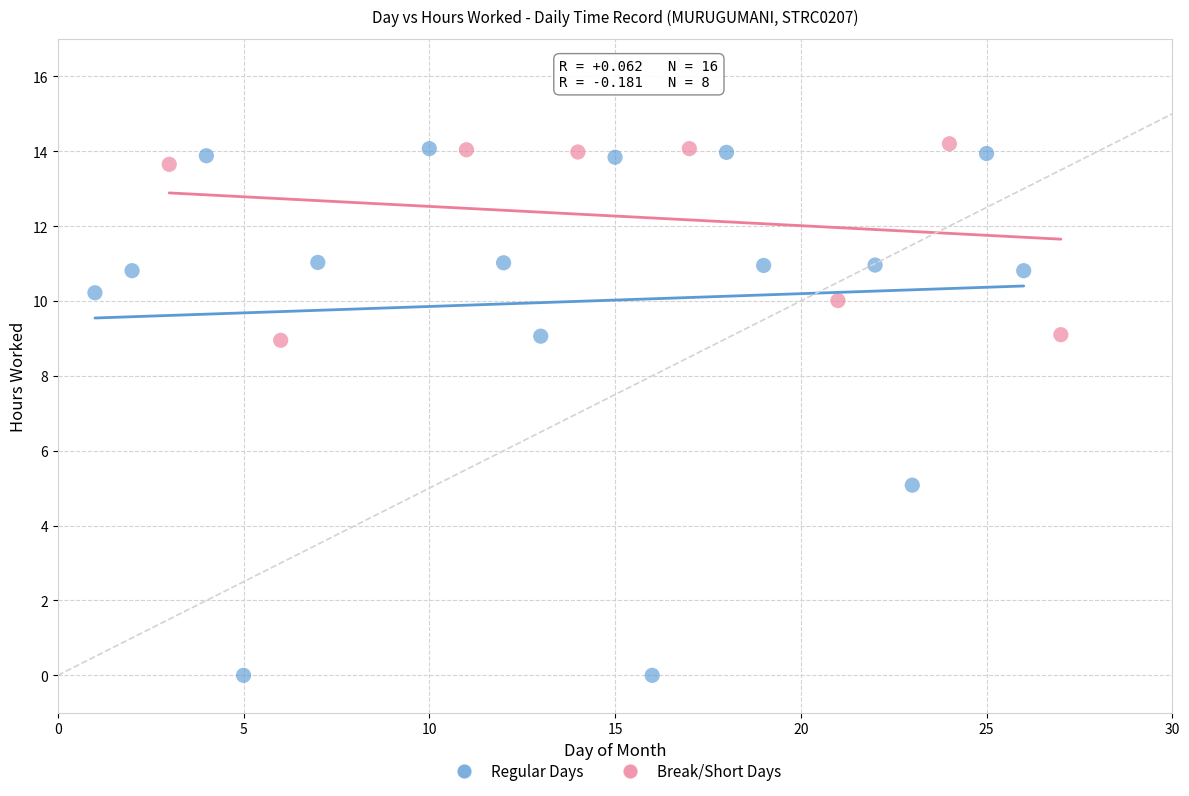

Which series has the largest Y range (max minus min)?

Regular Days